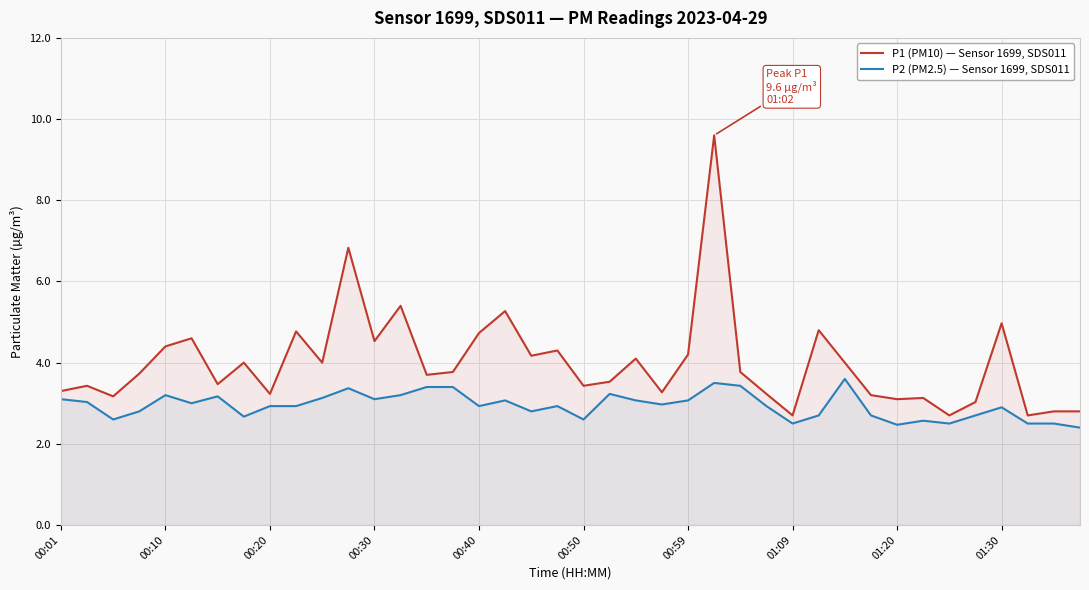

The value of P1 (PM10) — Sensor 1699, SDS011 at 00:10 is 4.4. True or false?

True